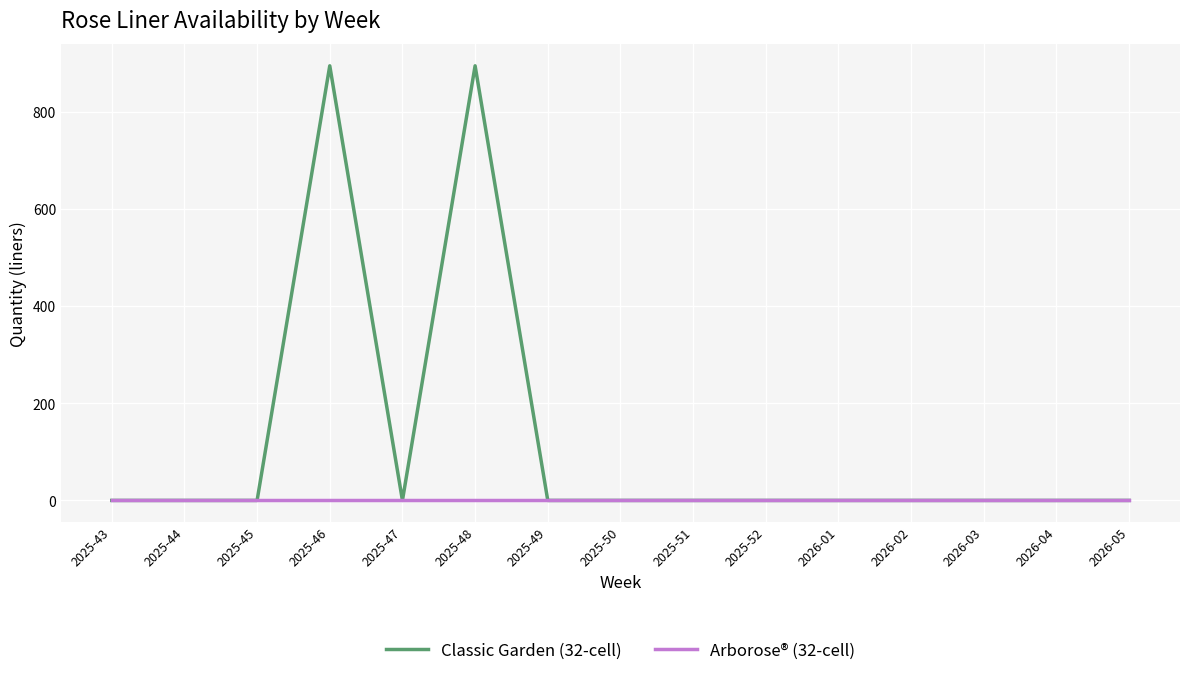

Which series has the largest total across all categories?

Classic Garden (32-cell)